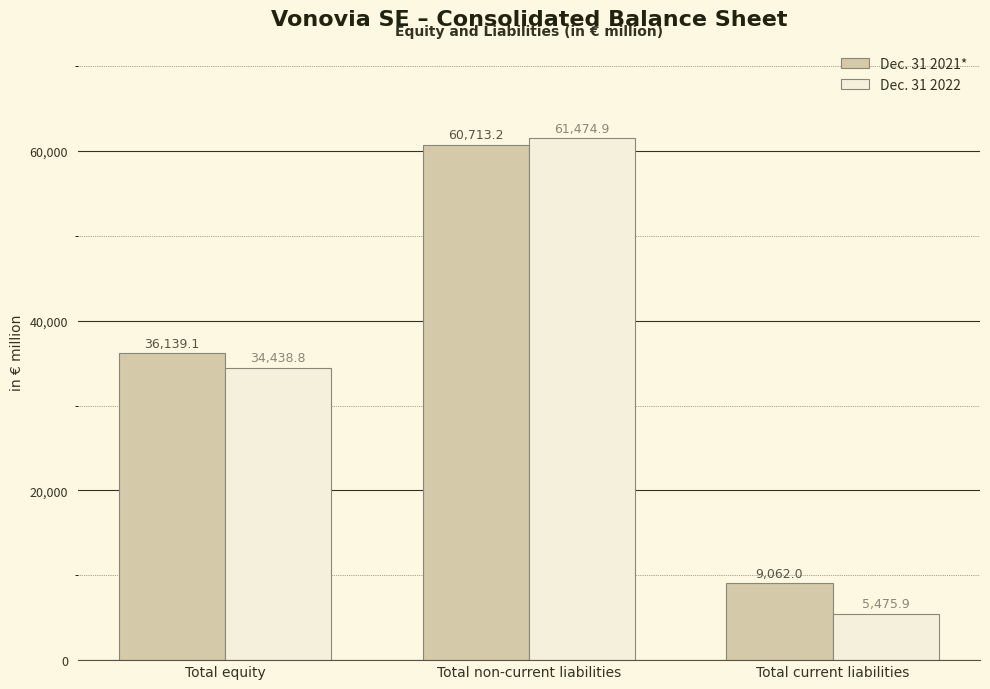

Rank the categories by Dec. 31 2022 value from highest to lowest.

Total non-current liabilities, Total equity, Total current liabilities